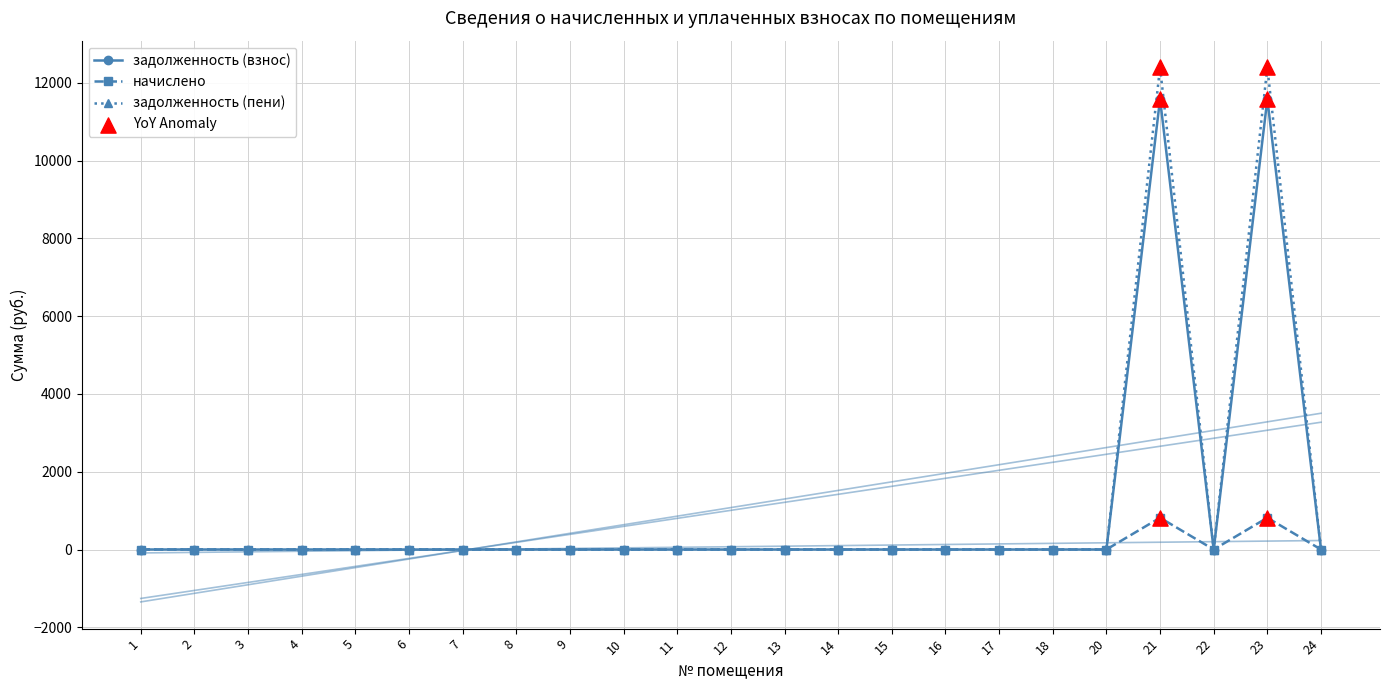

What are all the series names shown in the legend?

задолженность (взнос), начислено, задолженность (пени)